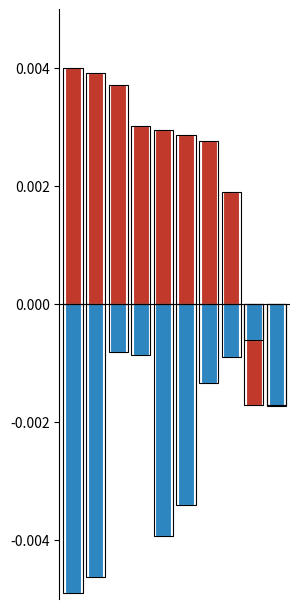

How many bars are there in each group?

2